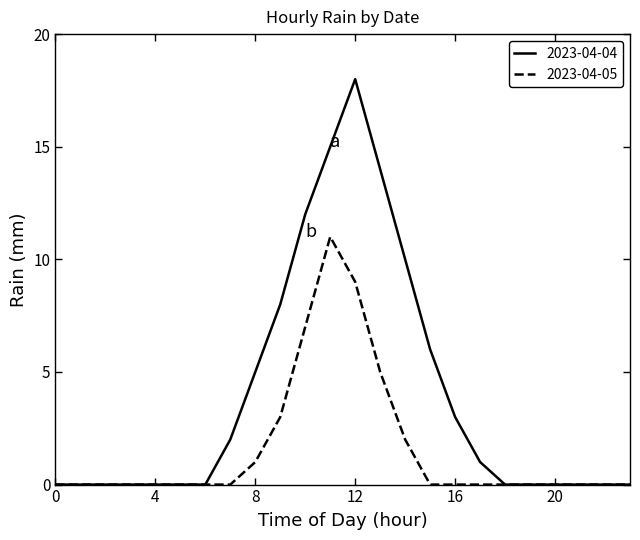

Which series has the widest spread of values?

2023-04-04